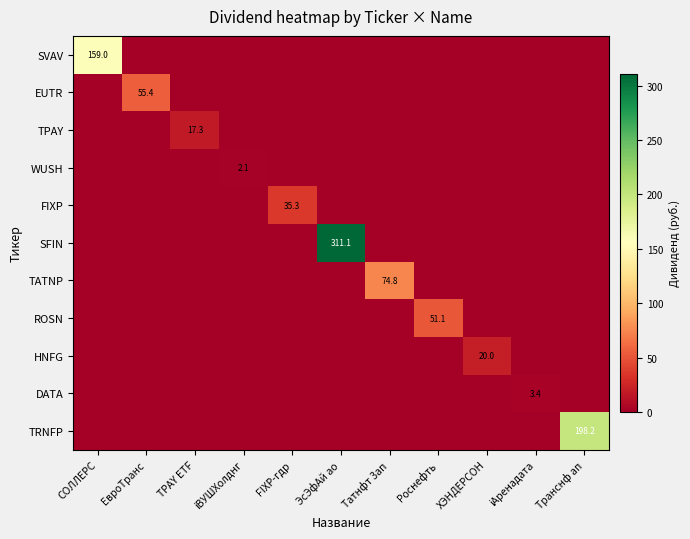

The value of EUTR at ЕвроТранс is 55.4. True or false?

True